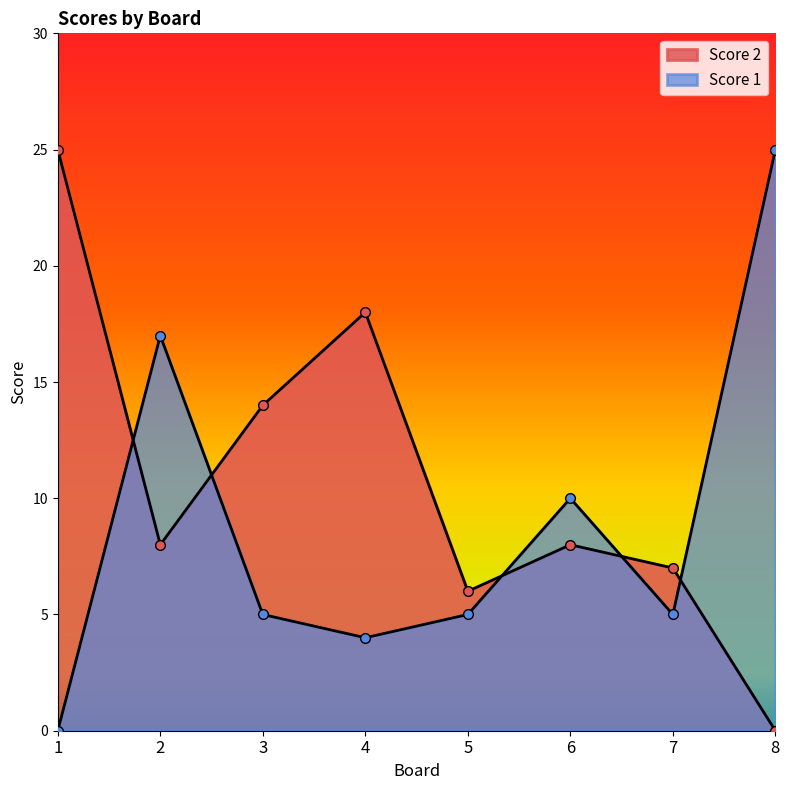

True or false: Score 1 has a value of 5 at 7.

True